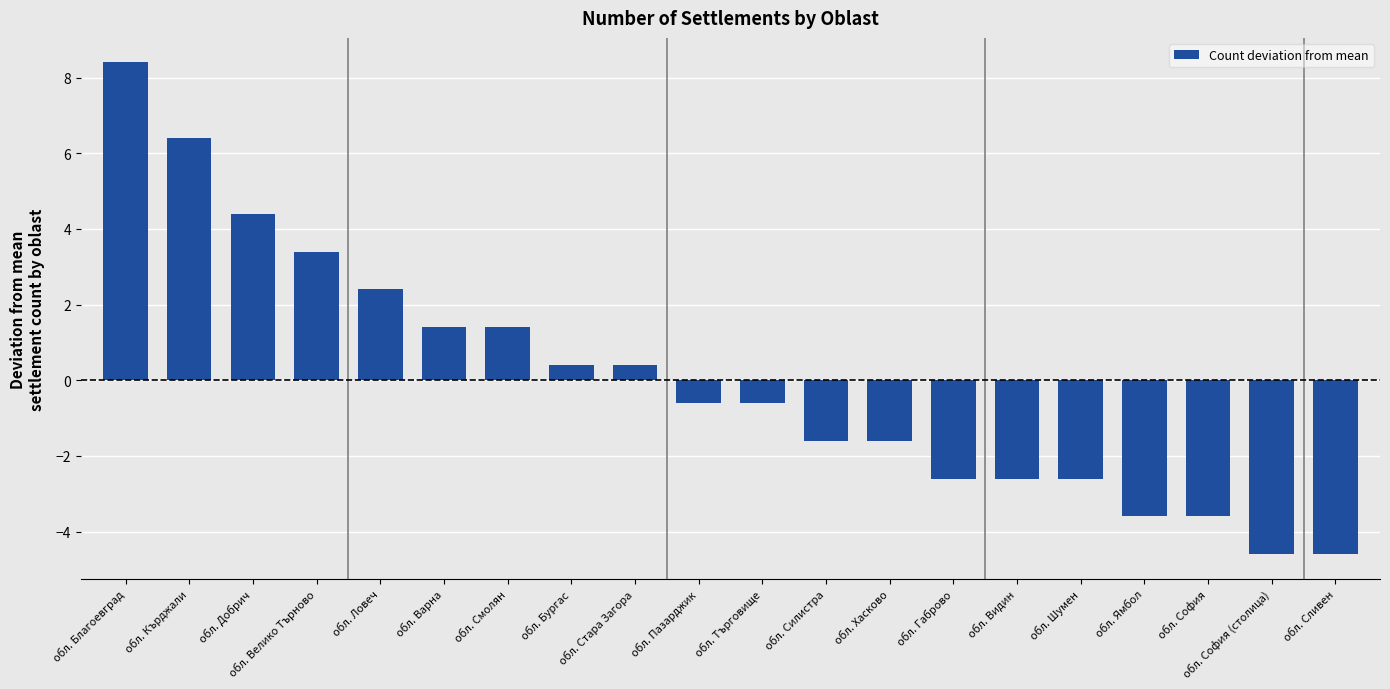

At which label does the data first exceed 0?

обл. Благоевград